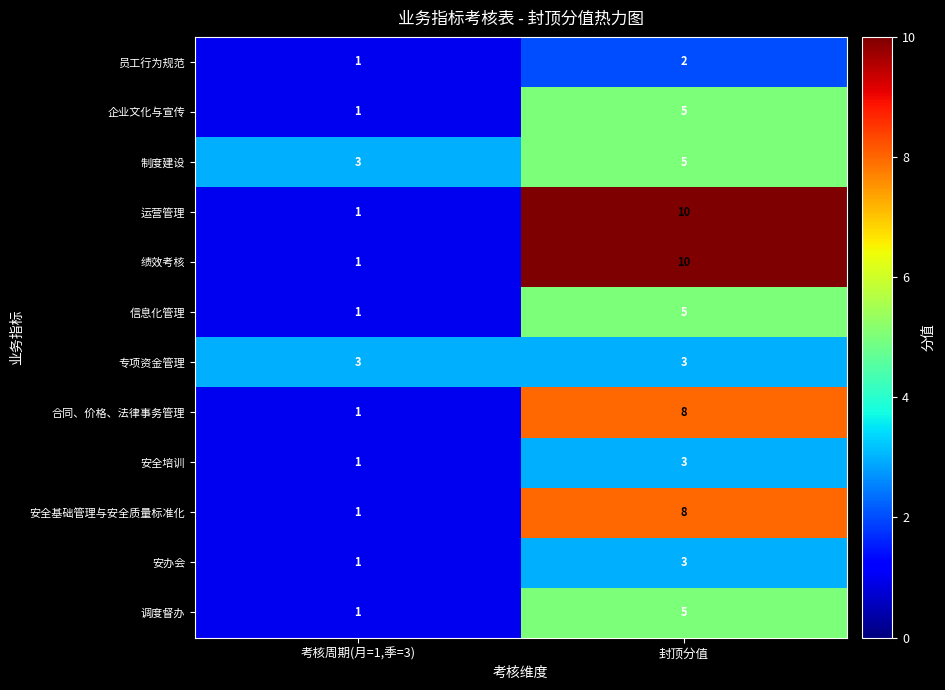

The value of 调度督办 at 考核周期(月=1,季=3) is 1. True or false?

True